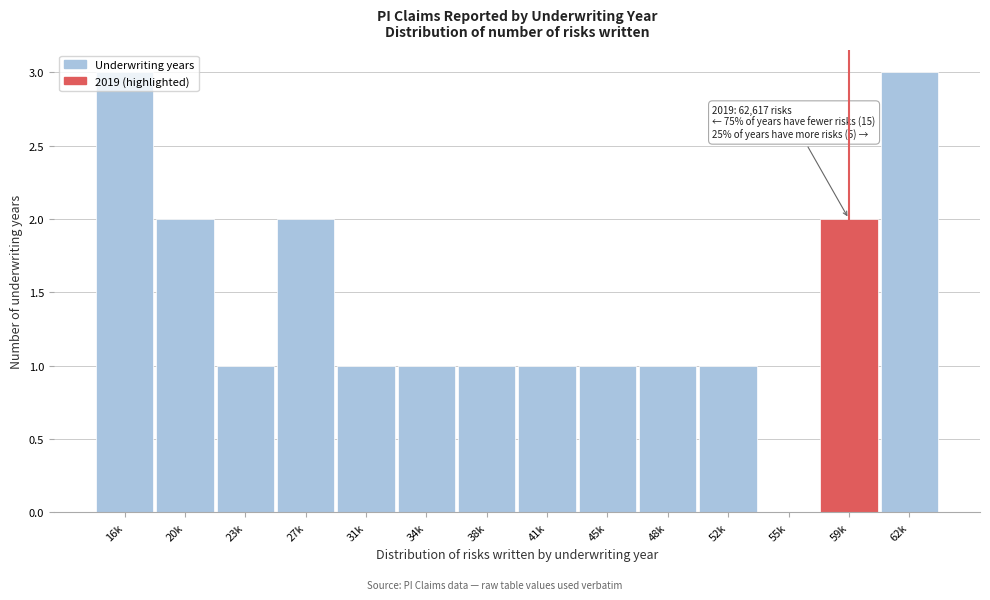

What is the sum of the values at 62k and 52k?

4